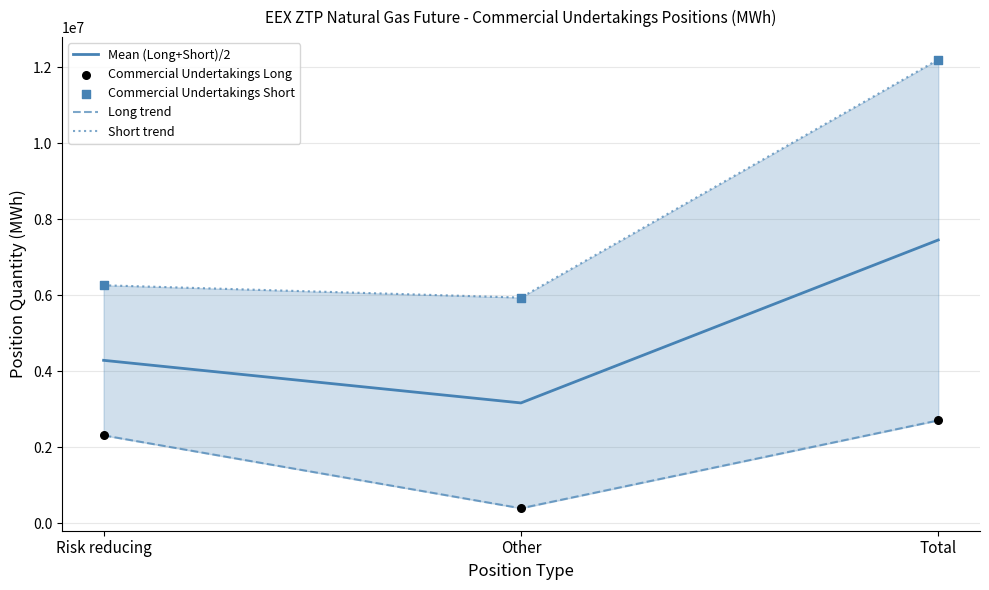

At how many categories does at least one series exceed 3586351?

3